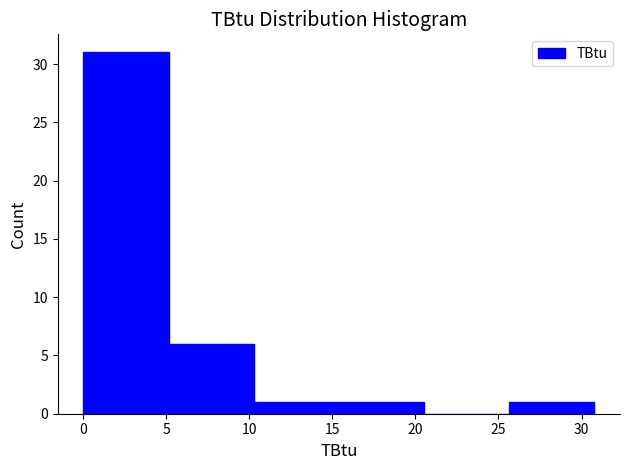

How tall is the bar that spans 0.0 to 5.0 on the x-axis? Neither the bar edges nor the heights are printed on the chart, so give them approximately, as read against the axes.

31